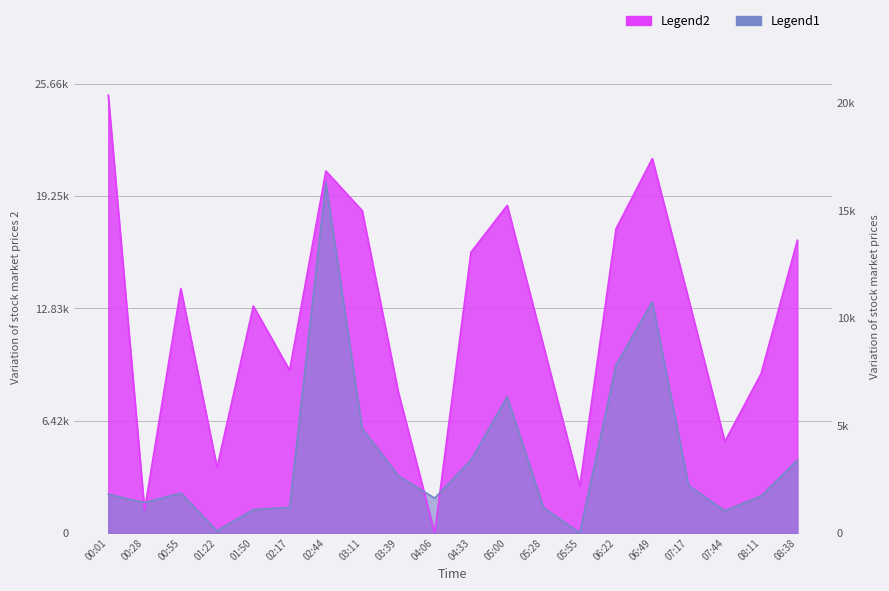

Does the chart display data point markers on the line(s)?

No